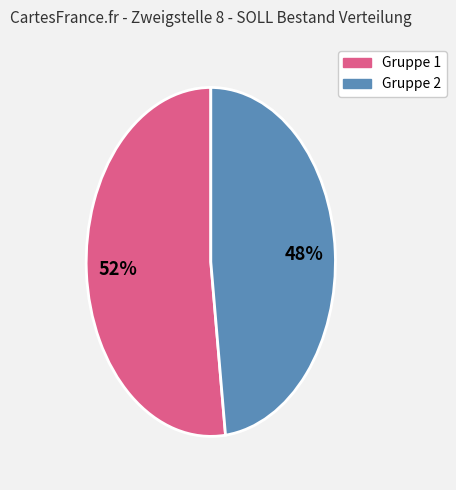

Does any single category account for the majority?

Yes